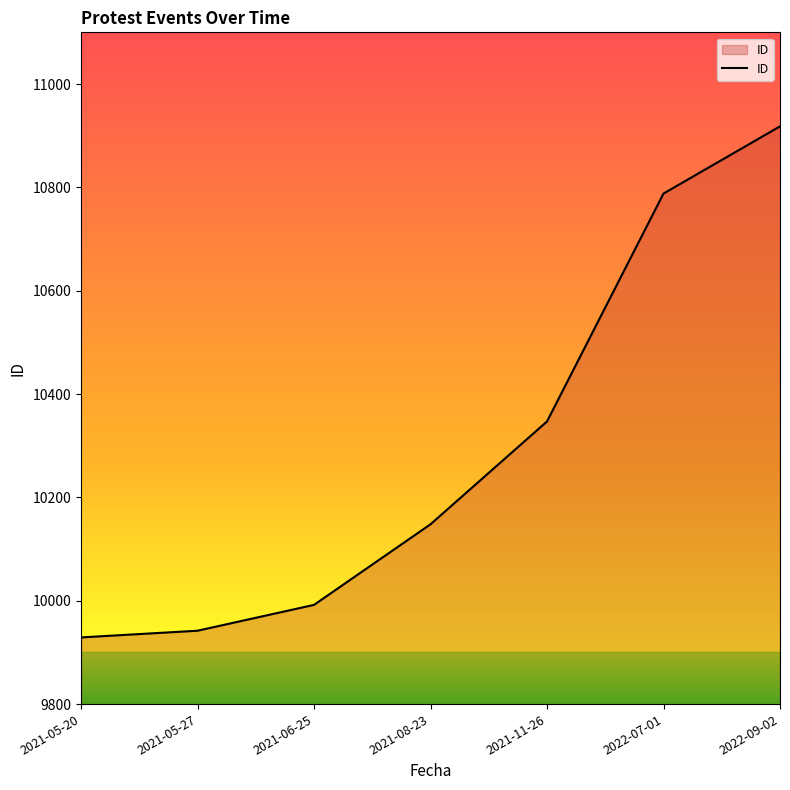

Which has a higher value, 2022-09-02 or 2021-05-20?

2022-09-02